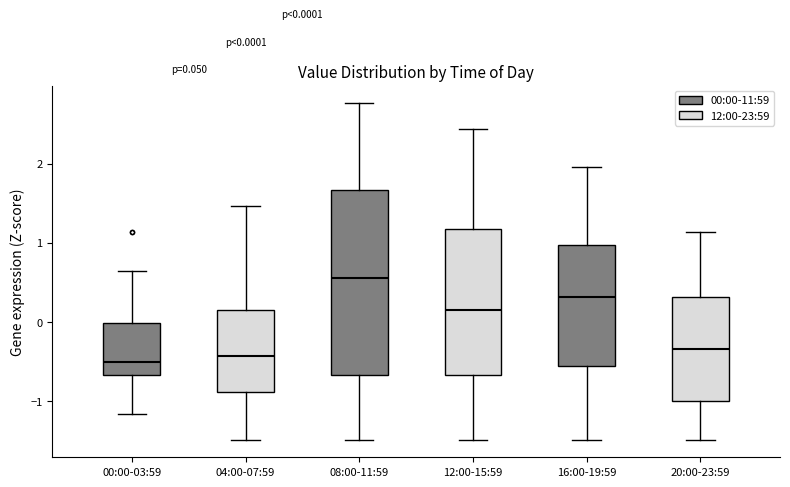

Which box is the tallest, from its lower edge to its upper edge?

08:00-11:59